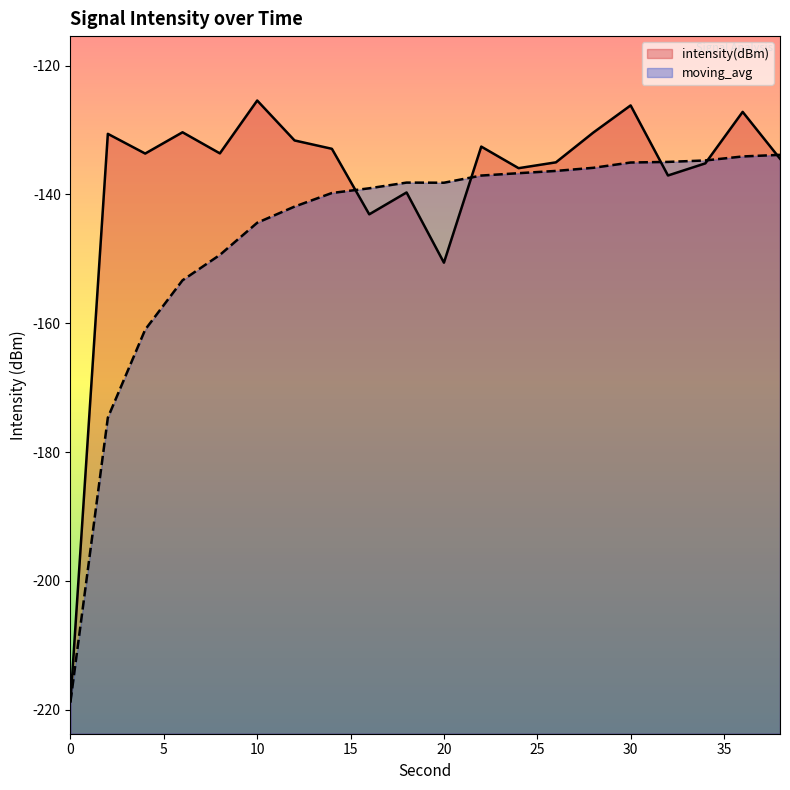

Reading left to right, list all the values displayed in this chart.

intensity(dBm): 0=-218.7	2=-130.6	4=-133.7	6=-130.4	8=-133.6	10=-125.4	12=-131.6	14=-132.9	16=-143.1	18=-139.7	20=-150.6	22=-132.6	24=-135.9	26=-135.0	28=-130.4	30=-126.2	32=-137.1	34=-135.2	36=-127.2	38=-134.5
moving_avg: 0=-218.7	2=-174.7	4=-161.0	6=-153.3	8=-149.4	10=-144.4	12=-141.9	14=-139.8	16=-139.0	18=-138.2	20=-138.2	22=-137.1	24=-136.7	26=-136.4	28=-135.9	30=-135.0	32=-135.0	34=-134.7	36=-134.1	38=-133.9